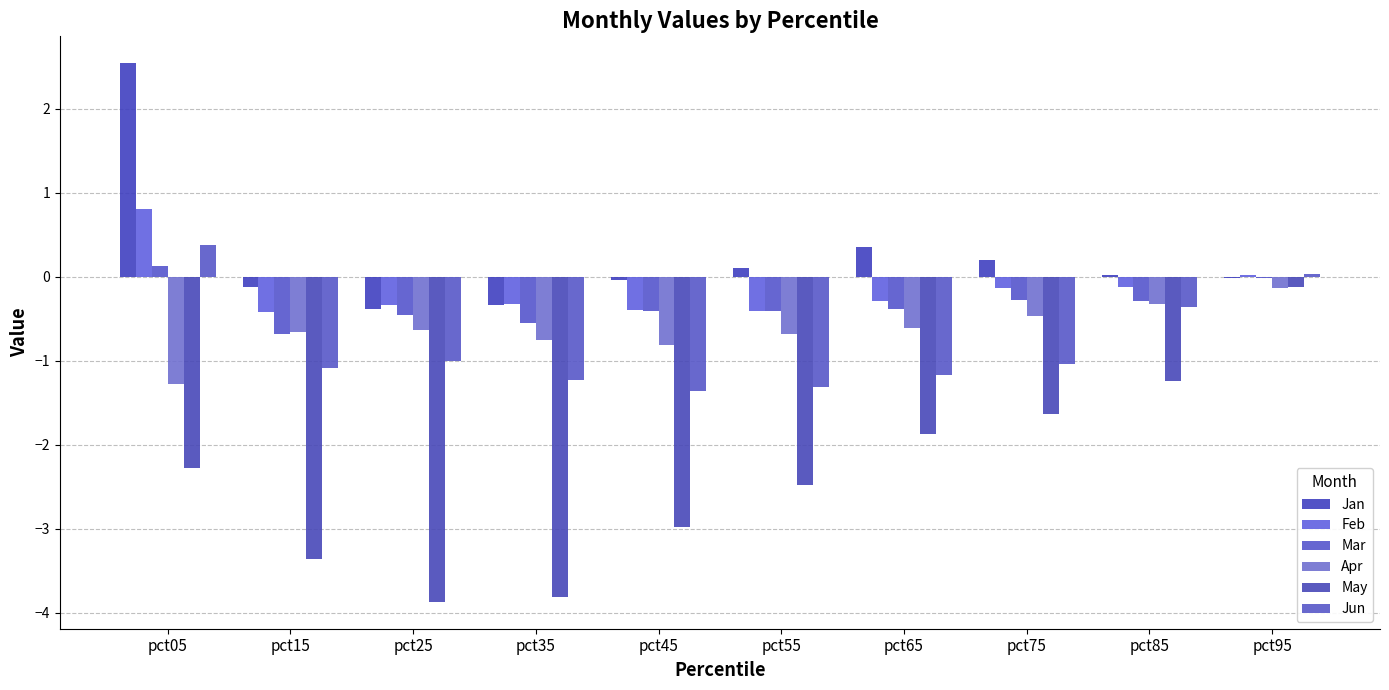

At pct95, list the series in order from smallest to largest.

Apr, May, Mar, Jan, Feb, Jun